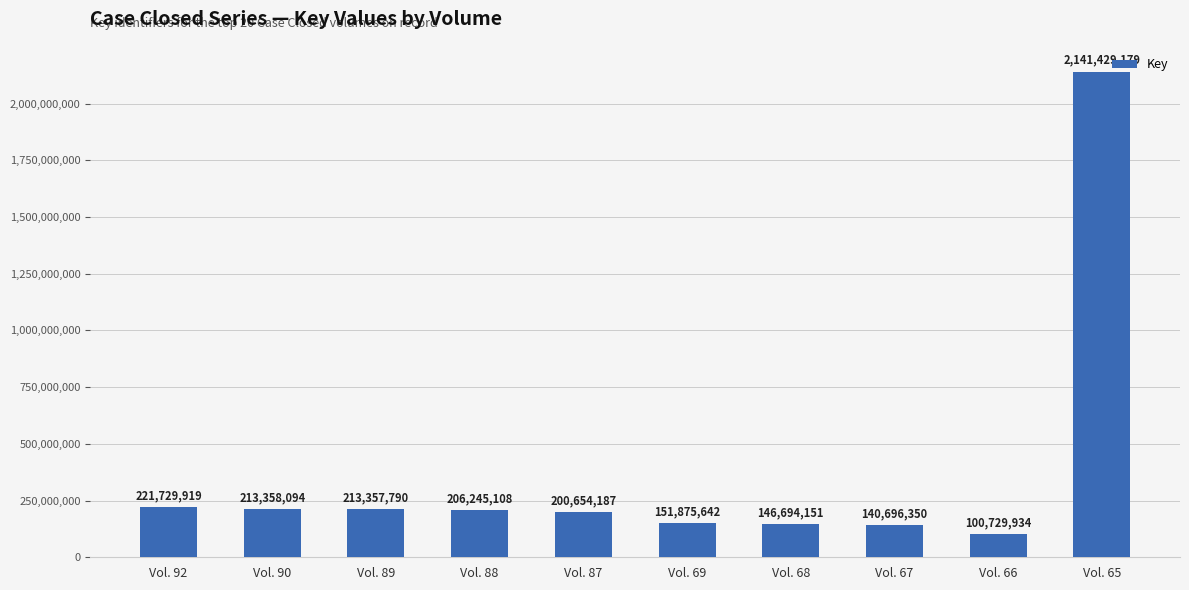

How many bars are there in total?

10